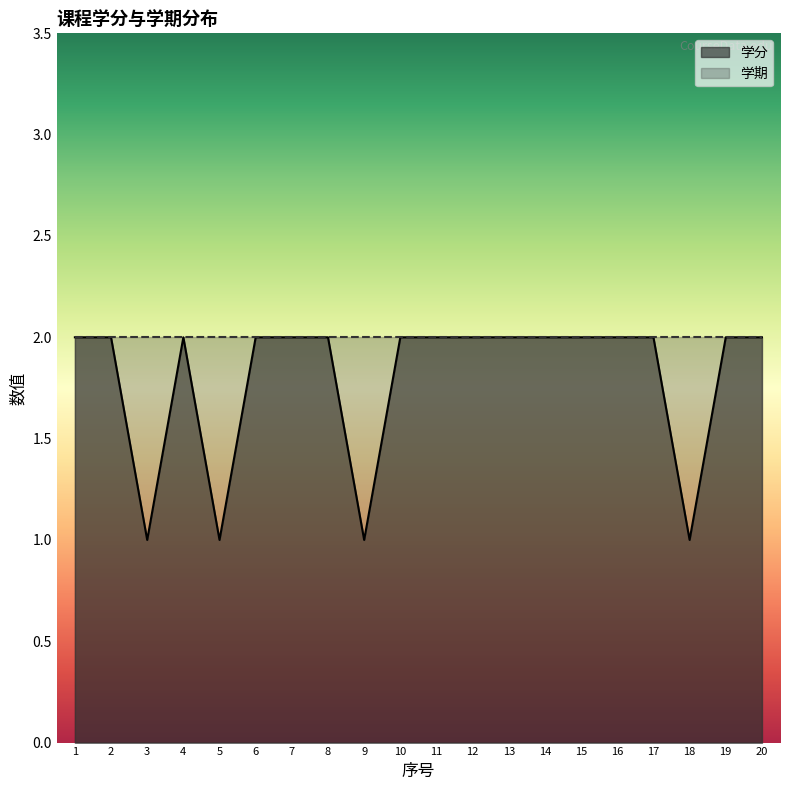

Count the number of categories in the chart.

20